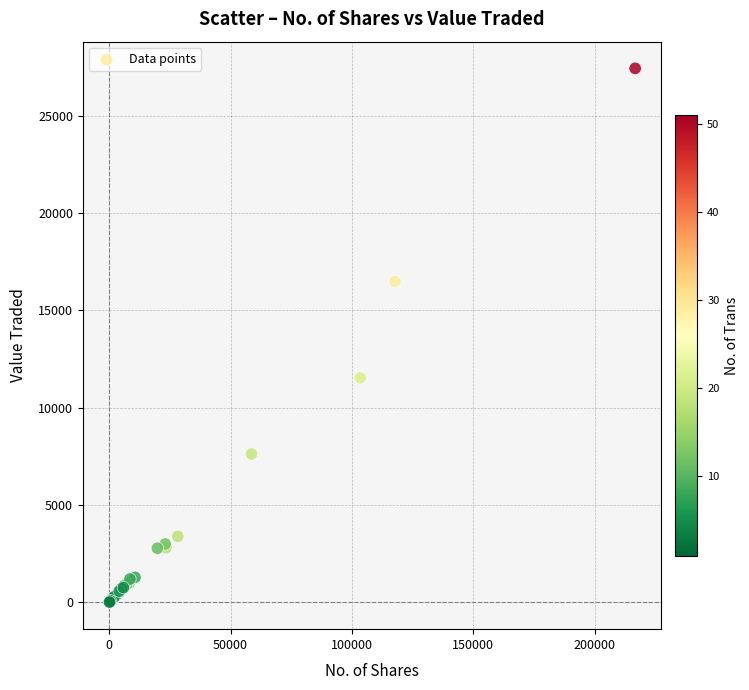

What Y value in the scatter plot is closest to 13721?

11530